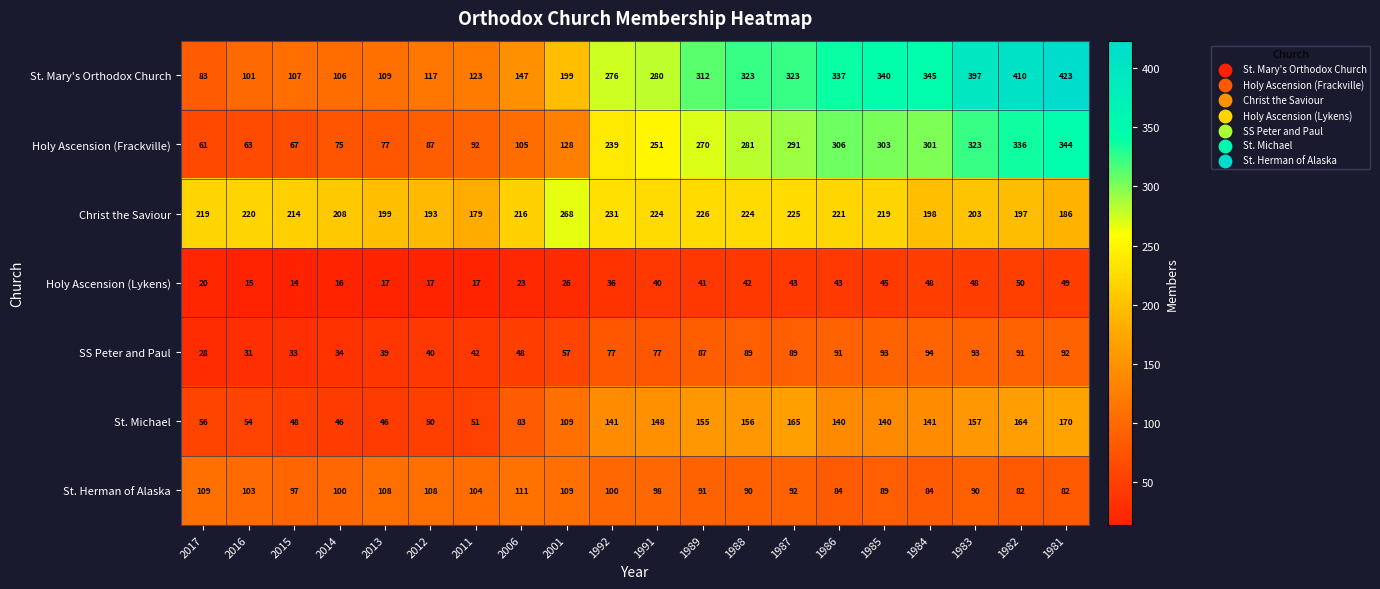

Is it true that Holy Ascension (Lykens) equals 43 at 1987?

True